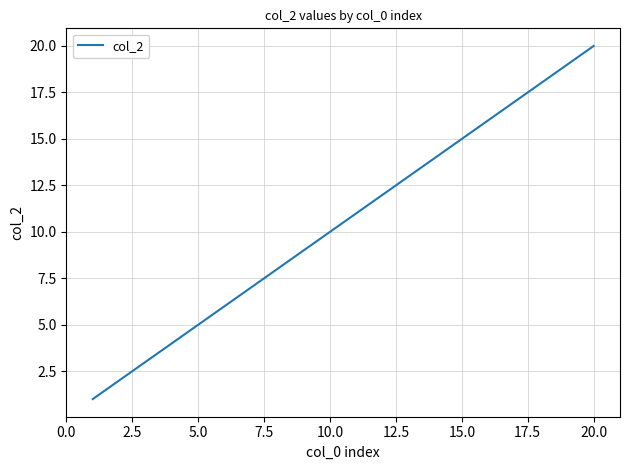

What is the greatest value displayed?

20